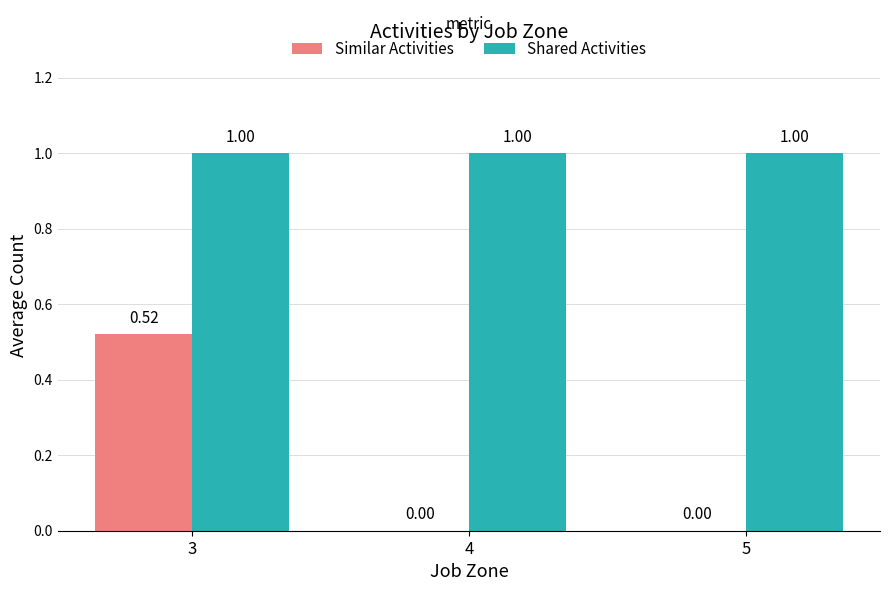

Which series changed the most between 3 and 4?

Similar Activities